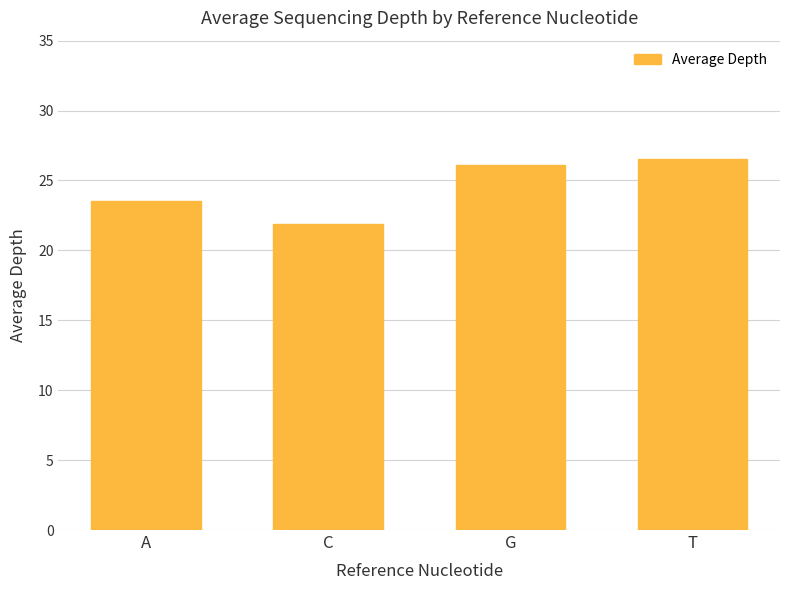

What position from the left is G?

3